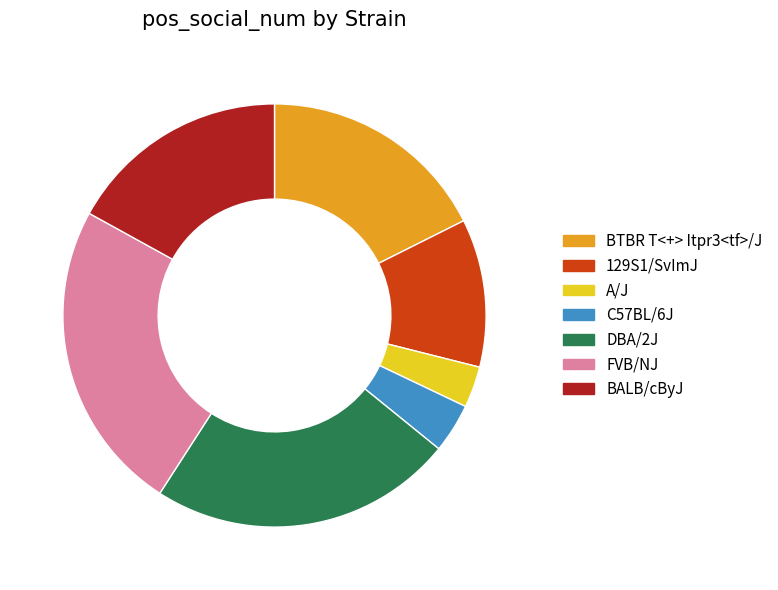

Do A/J and C57BL/6J together represent more than half of the pie?

No